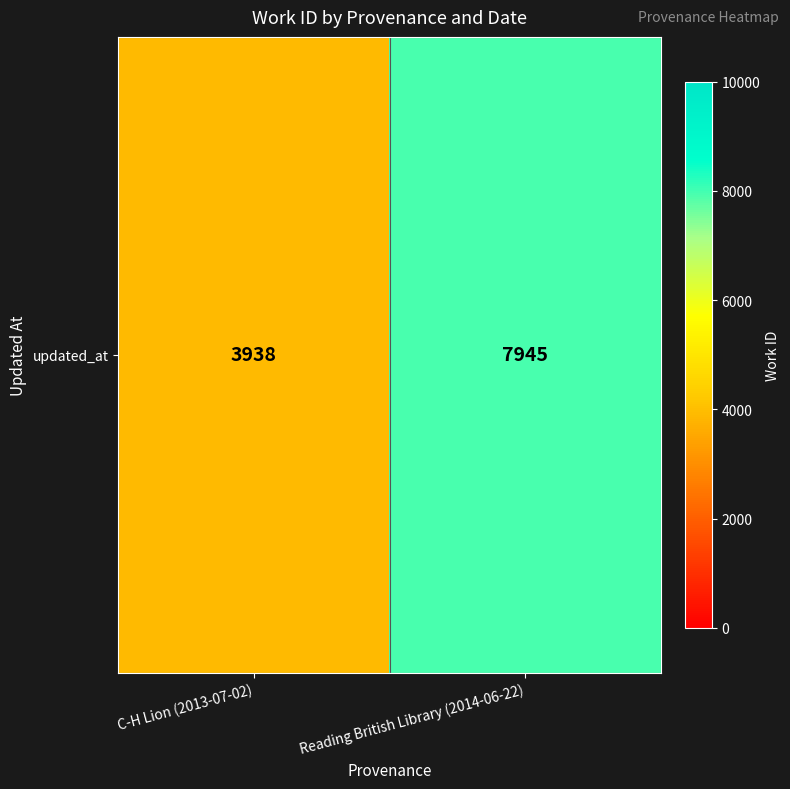

The value at C-H Lion (2013-07-02) is 1171. True or false?

False